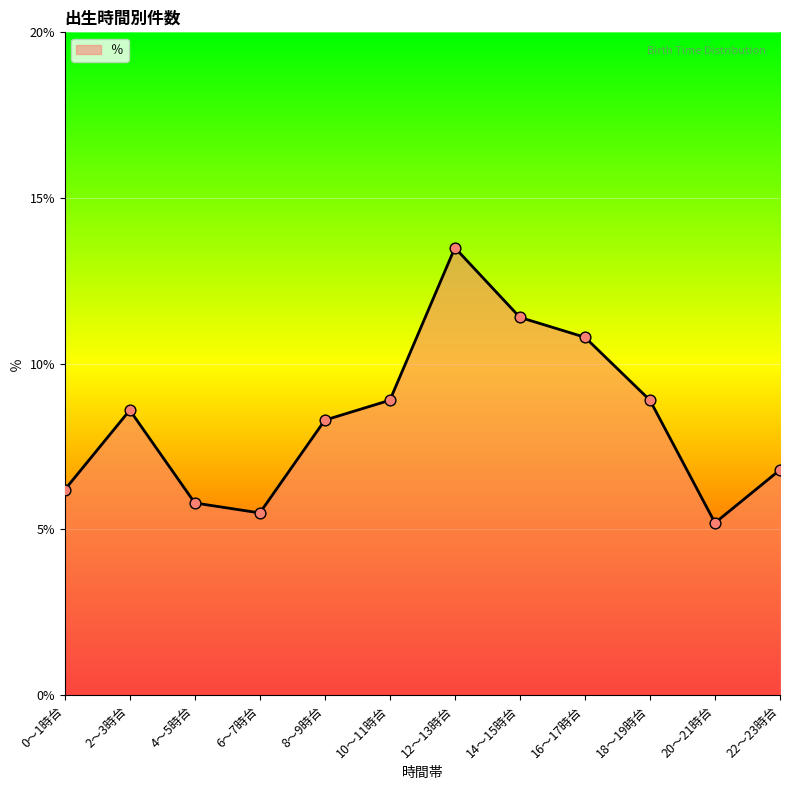

What is the ratio of the value at 8～9時台 to the value at 18～19時台?

0.9